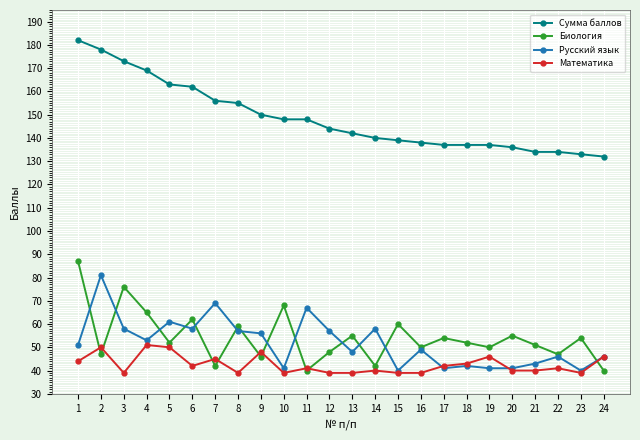

True or false: Биология has more than 1 points higher than both neighbors.

True